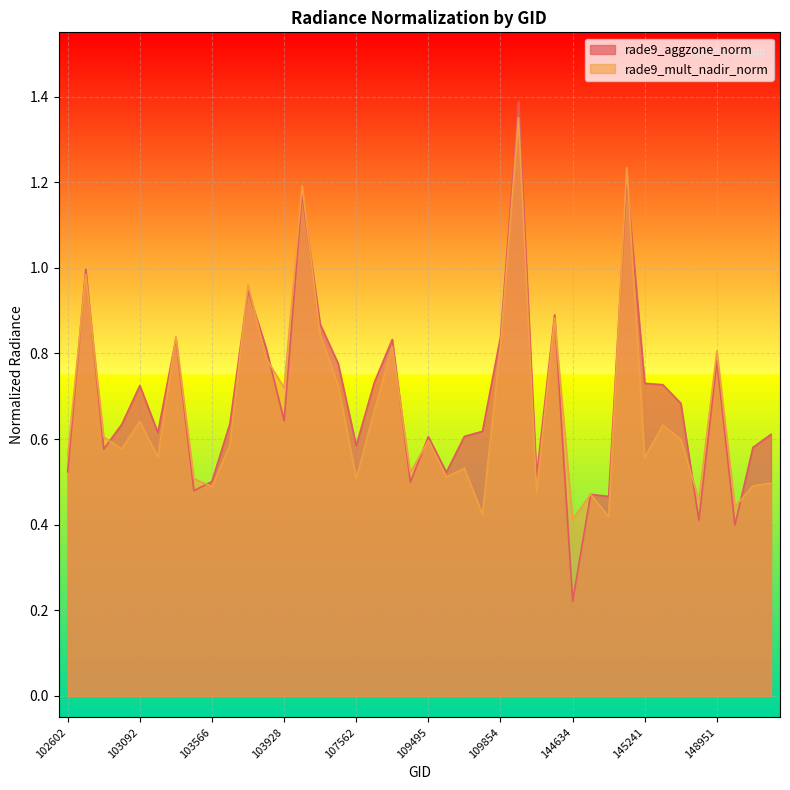

At which category does rade9_aggzone_norm reach its first local valley?

102845